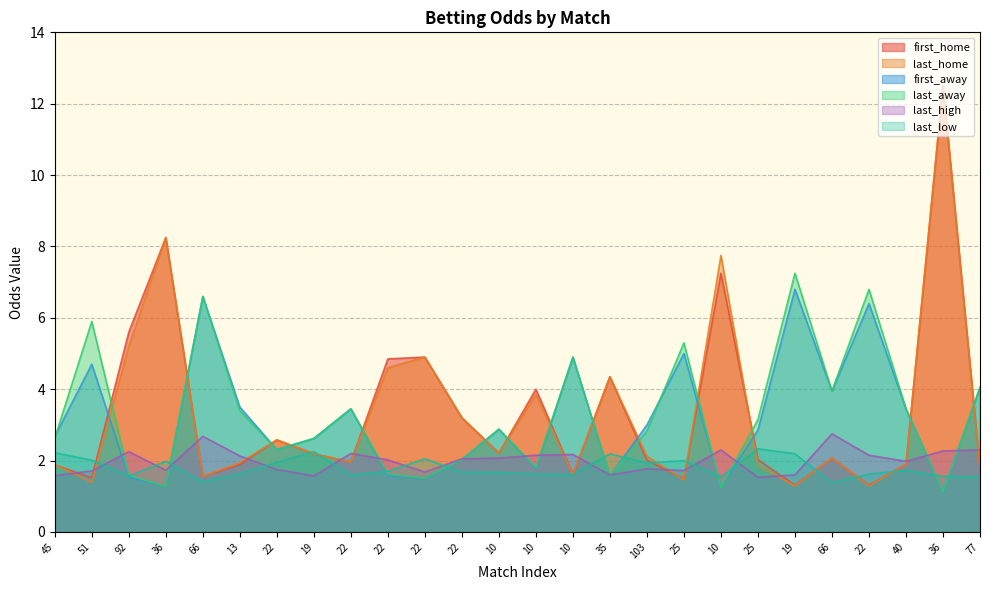

Reading left to right, extract all data points from this chart.

first_home: 45=1.9	51=1.5	92=5.6	36=8.2	66=1.6	13=1.9	22=2.6	19=2.2	22=2.0	22=4.8	22=4.9	22=3.2	10=2.2	10=4.0	10=1.6	35=4.3	103=2.0	25=1.5	10=7.2	25=2.0	19=1.3	66=2.1	22=1.3	40=1.9	36=12.5	77=1.8
last_home: 45=1.9	51=1.4	92=5.2	36=8.2	66=1.6	13=1.9	22=2.6	19=2.2	22=2.0	22=4.6	22=4.9	22=3.2	10=2.2	10=3.9	10=1.6	35=4.3	103=2.1	25=1.5	10=7.8	25=1.9	19=1.3	66=2.1	22=1.3	40=1.9	36=12.5	77=1.8
first_away: 45=2.7	51=4.7	92=1.5	36=1.3	66=6.6	13=3.5	22=2.3	19=2.6	22=3.5	22=1.6	22=1.5	22=2.0	10=2.9	10=1.8	10=4.9	35=1.6	103=3.0	25=5.0	10=1.3	25=2.9	19=6.8	66=4.0	22=6.4	40=3.5	36=1.1	77=4.0
last_away: 45=2.6	51=5.9	92=1.6	36=1.3	66=6.6	13=3.4	22=2.3	19=2.6	22=3.5	22=1.6	22=1.5	22=2.0	10=2.9	10=1.8	10=4.9	35=1.6	103=2.8	25=5.3	10=1.2	25=3.1	19=7.2	66=4.0	22=6.8	40=3.5	36=1.1	77=4.0
last_high: 45=1.6	51=1.7	92=2.2	36=1.7	66=2.7	13=2.1	22=1.8	19=1.6	22=2.2	22=2.0	22=1.7	22=2.0	10=2.1	10=2.1	10=2.2	35=1.6	103=1.8	25=1.7	10=2.3	25=1.5	19=1.6	66=2.8	22=2.1	40=2.0	36=2.3	77=2.3
last_low: 45=2.2	51=2.0	92=1.6	36=2.0	66=1.4	13=1.6	22=1.9	19=2.2	22=1.6	22=1.7	22=2.0	22=1.7	10=1.7	10=1.6	10=1.6	35=2.2	103=1.9	25=2.0	10=1.5	25=2.3	19=2.2	66=1.4	22=1.6	40=1.7	36=1.6	77=1.5